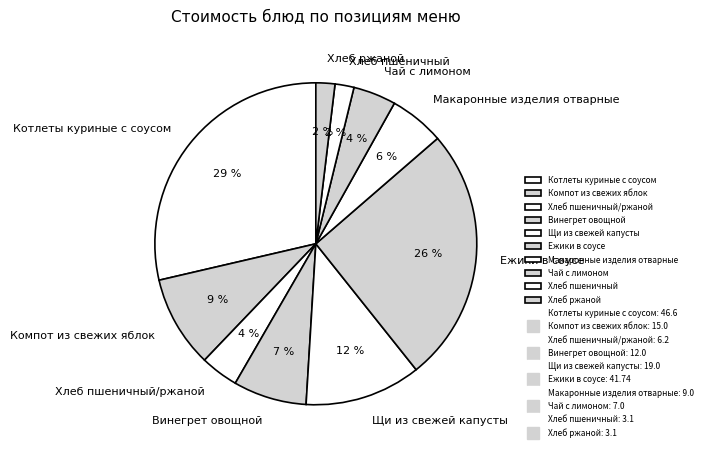

Which category has the biggest portion of the pie?

Котлеты куриные с соусом